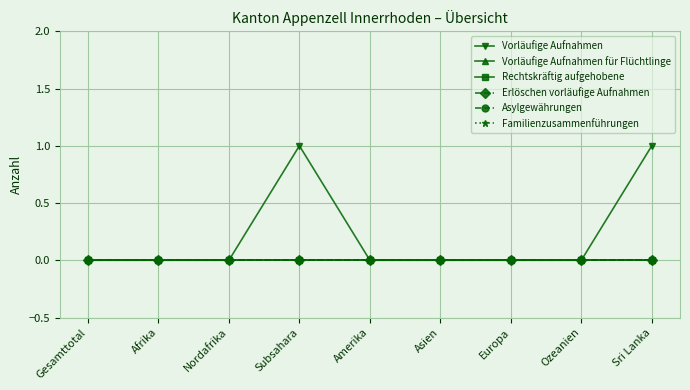

Where is Familienzusammenführungen nearest to the value 0?

Gesamttotal